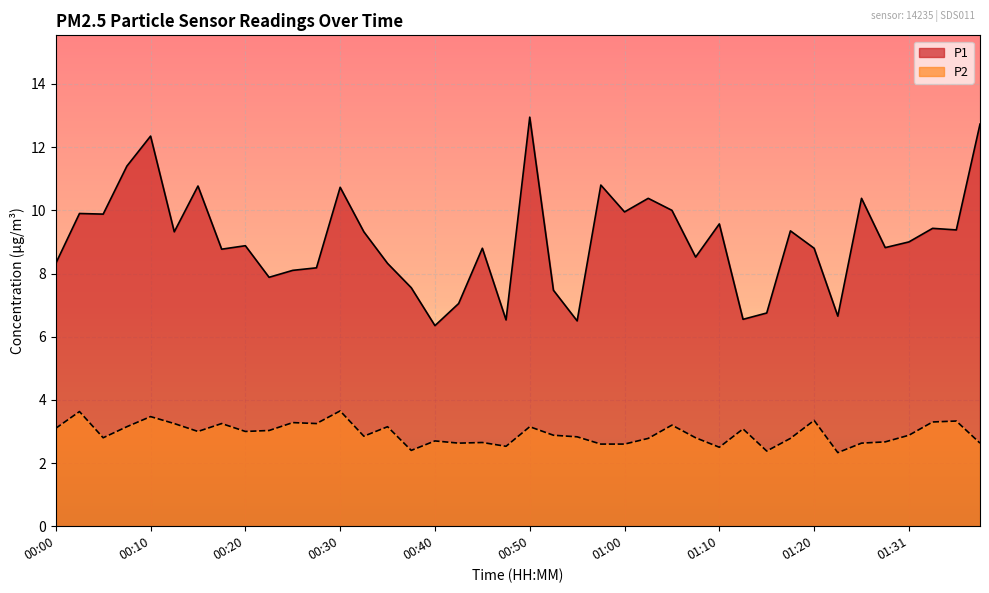

What is the sum of the P1 values at 00:47 and 01:15?

13.3